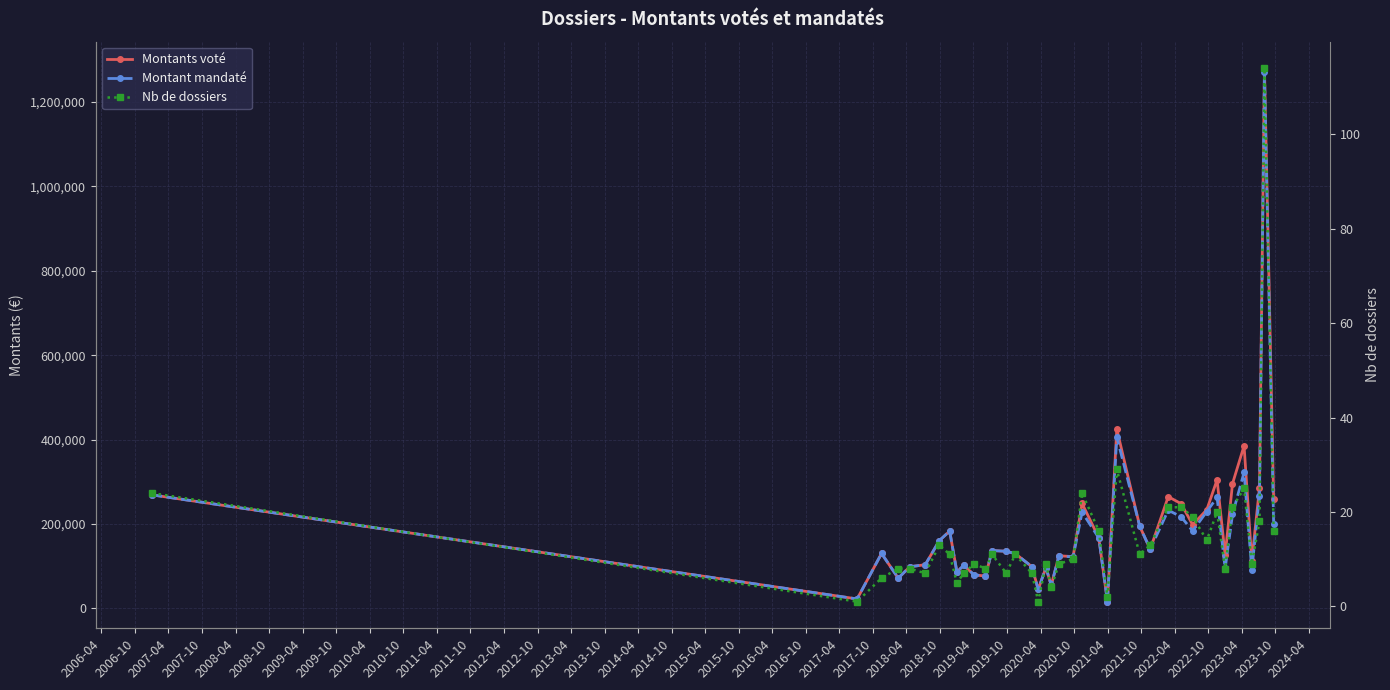

What is the smallest value displayed?

1.0